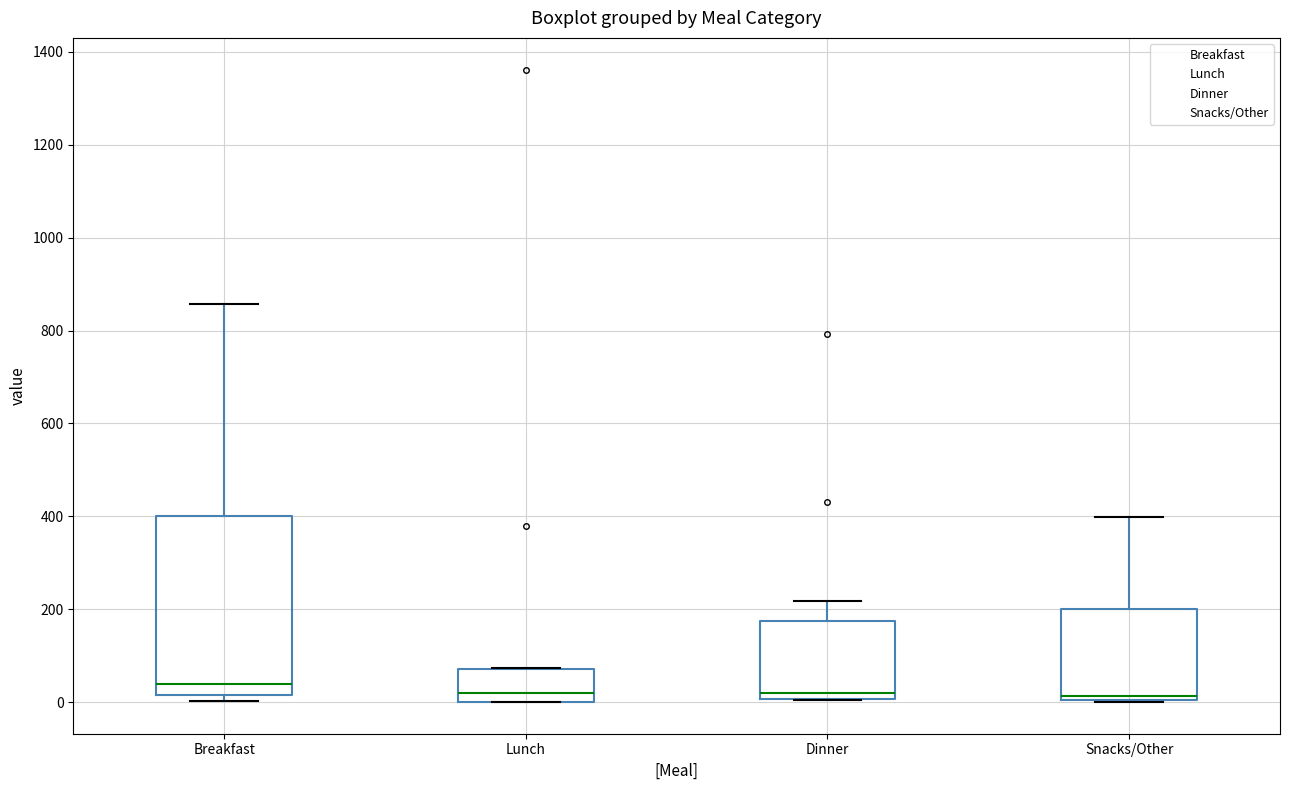

Reading left to right, read every box against the y-axis: the position of its median line, the range the box covers, and the ends of its whiskers. The values are not printed on the chart, so give them approximately, as read against the axis.

Breakfast: median 40, box 20 to 400, whiskers 0 to 860
Lunch: median 20, box 0 to 80, whiskers 0 to 80
Dinner: median 20, box 0 to 180, whiskers 0 to 220
Snacks/Other: median 20, box 0 to 200, whiskers 0 to 400